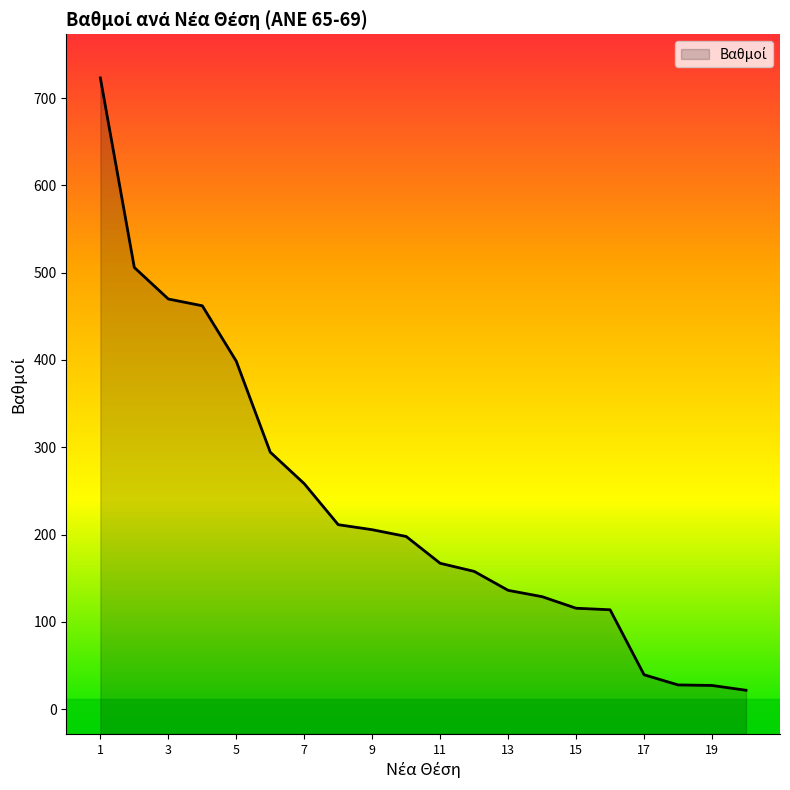

Which label corresponds to the smallest value in the chart?

20